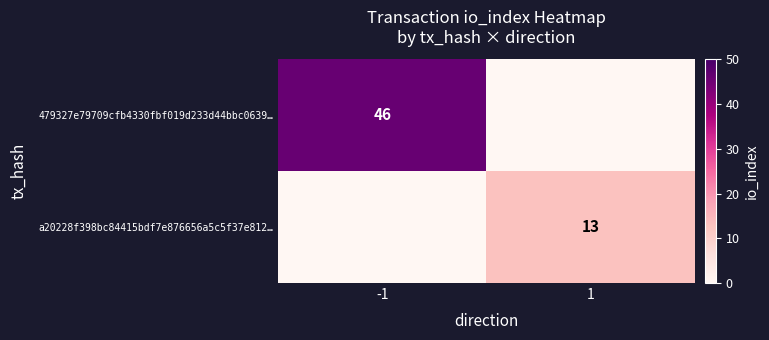

At which category is the sum across all series the highest?

-1